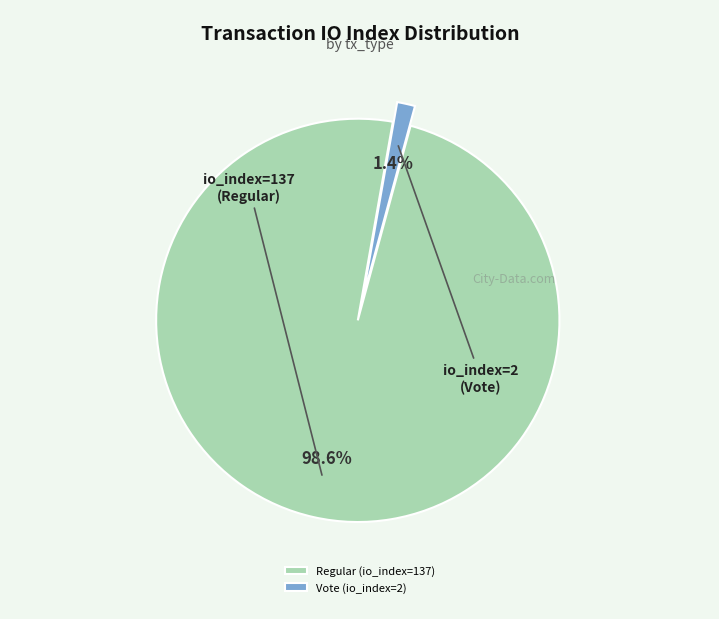

What is the smallest slice in the pie chart?

Vote (io_index=2)